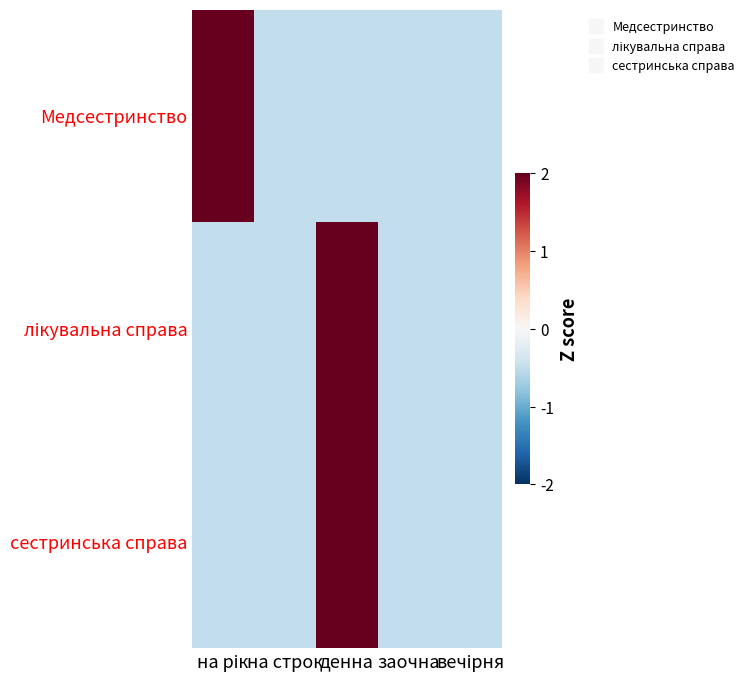

At how many categories does at least one series exceed 1?

2